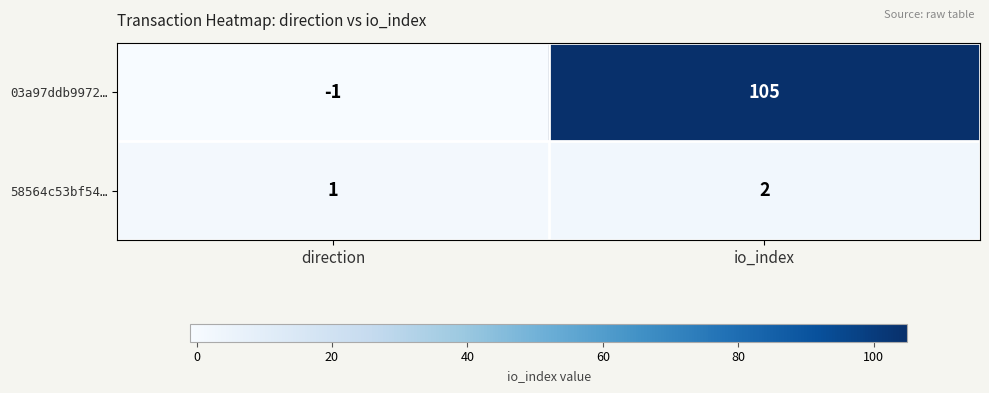

Where is 58564c53bf54… nearest to the value 1?

direction